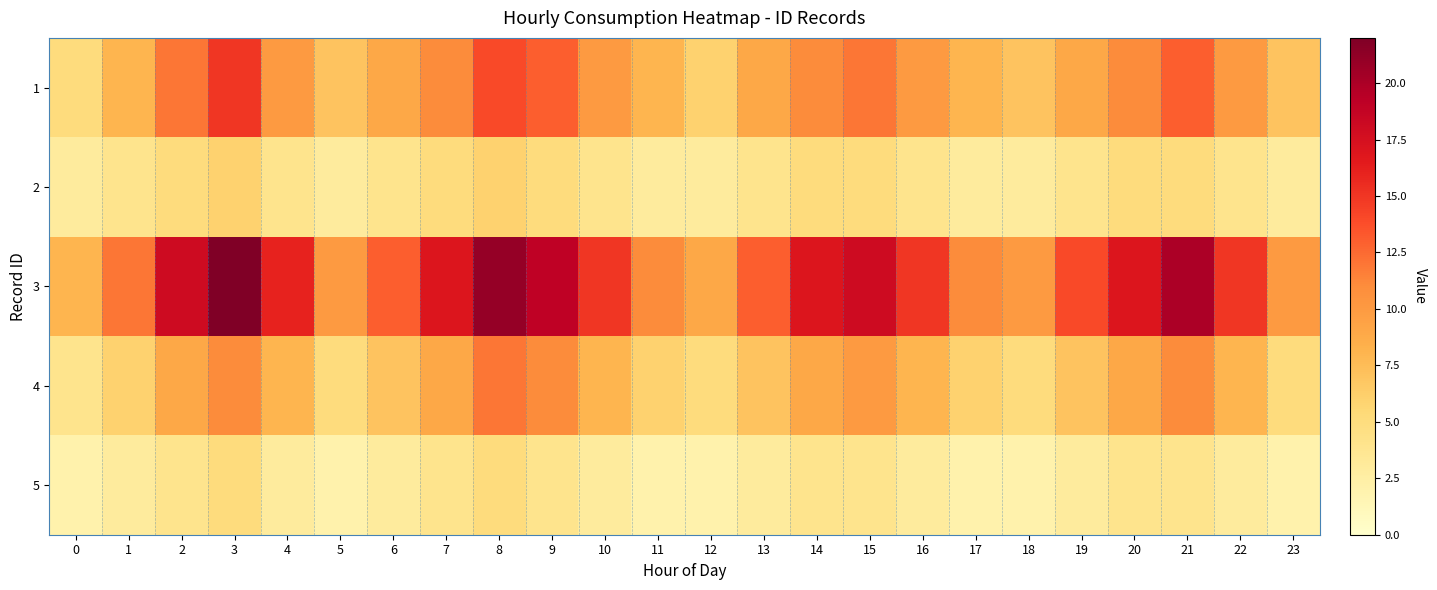

How many categories are shown in the chart?

24